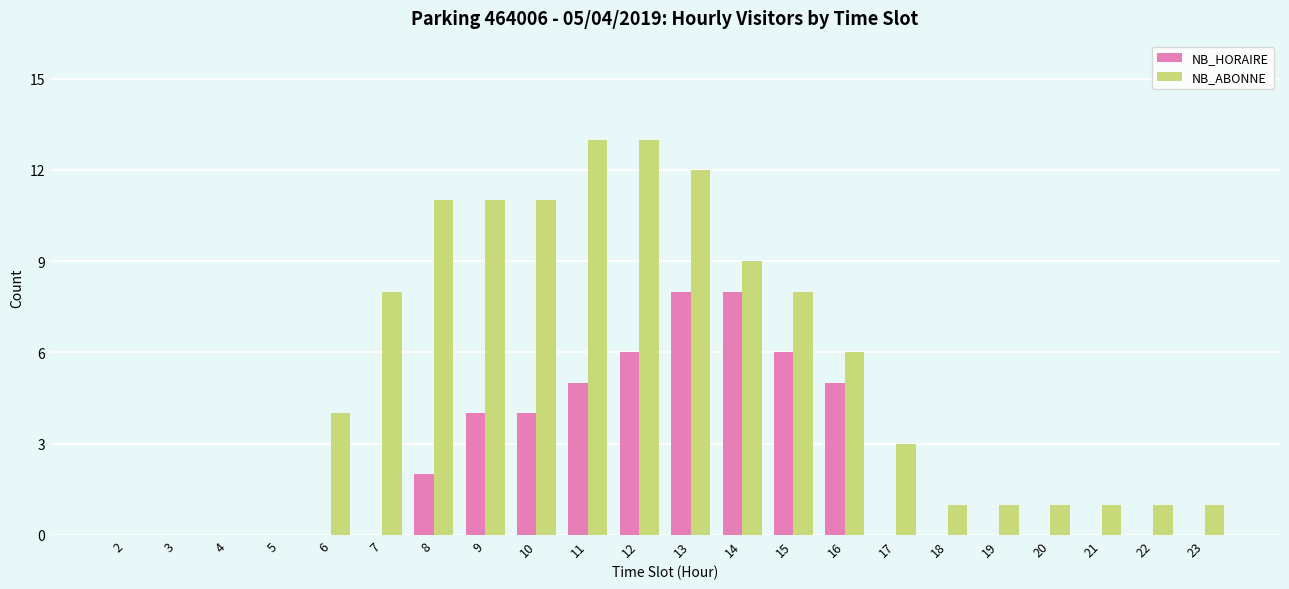

What is the maximum value shown in the chart?

13